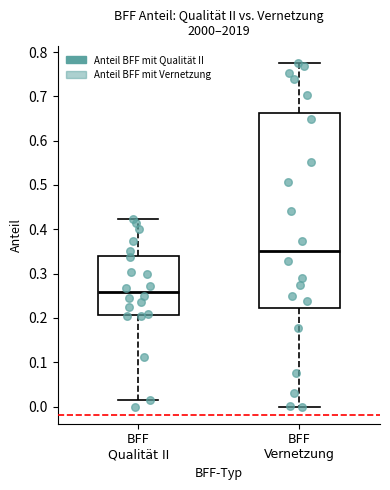

Where does the upper whisker of the box for BFF Qualität II end on the y-axis? The values are not printed on the chart, so give them approximately, as read against the axis.

0.42